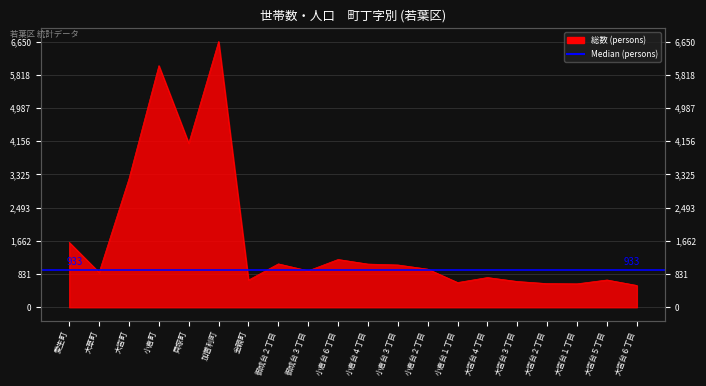

What is the sum of all values?

33896